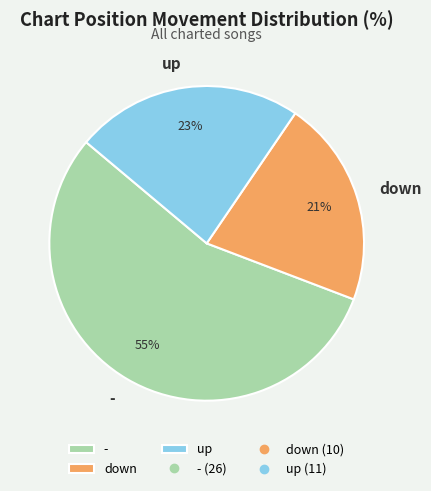

True or false: down accounts for 21% of the total.

True